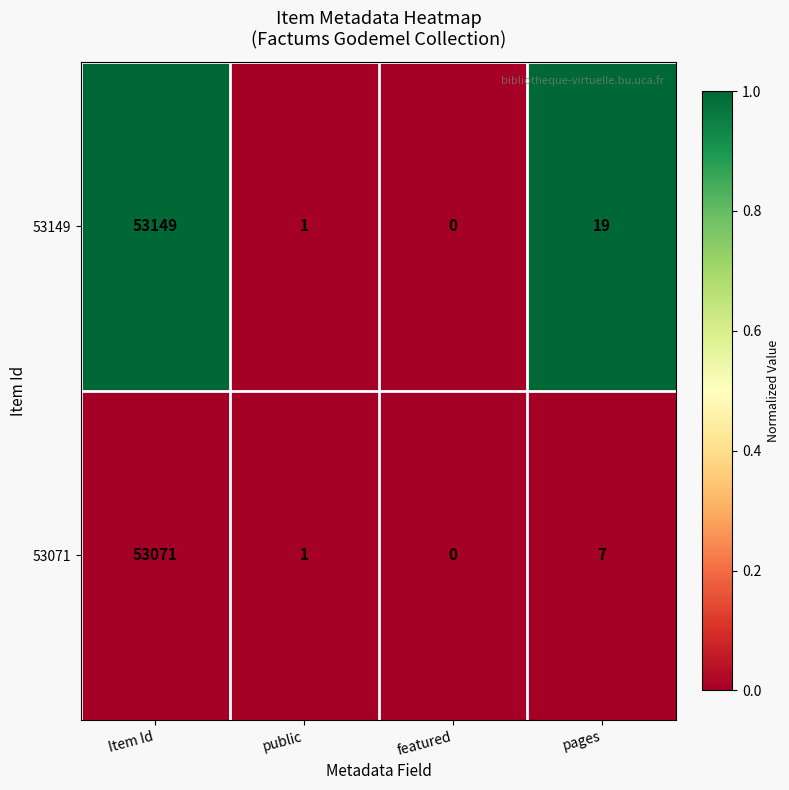

Is it true that 53071 equals 1 at public?

True